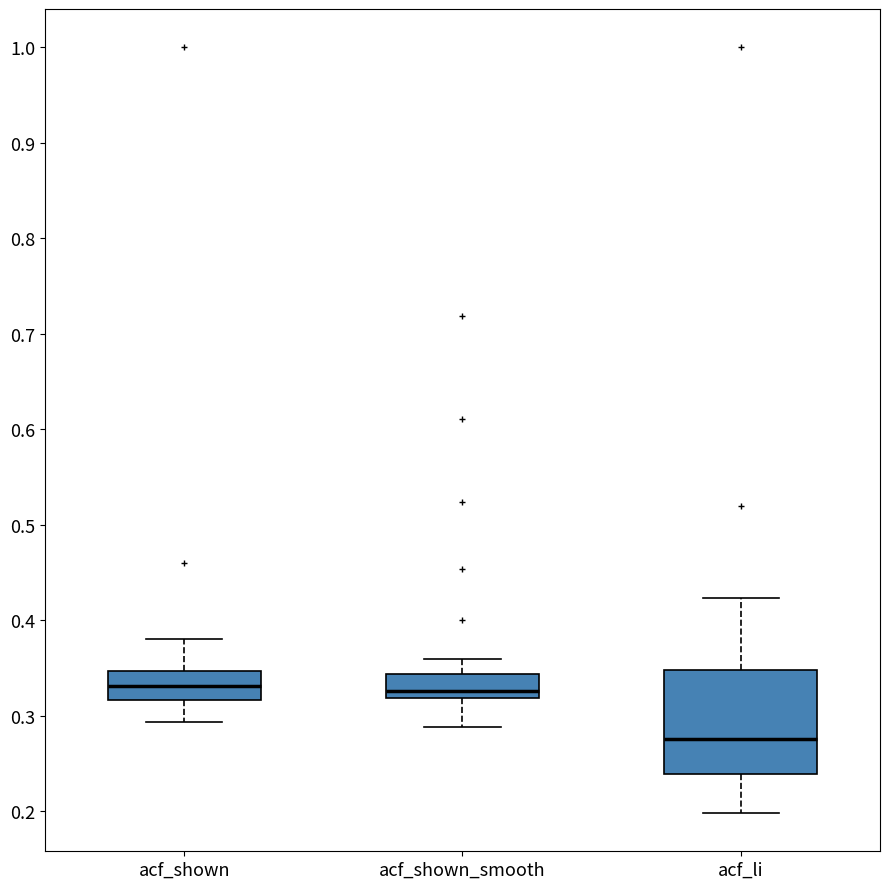

Comparing the boxes themselves (not the whiskers), which one is the tallest?

acf_li